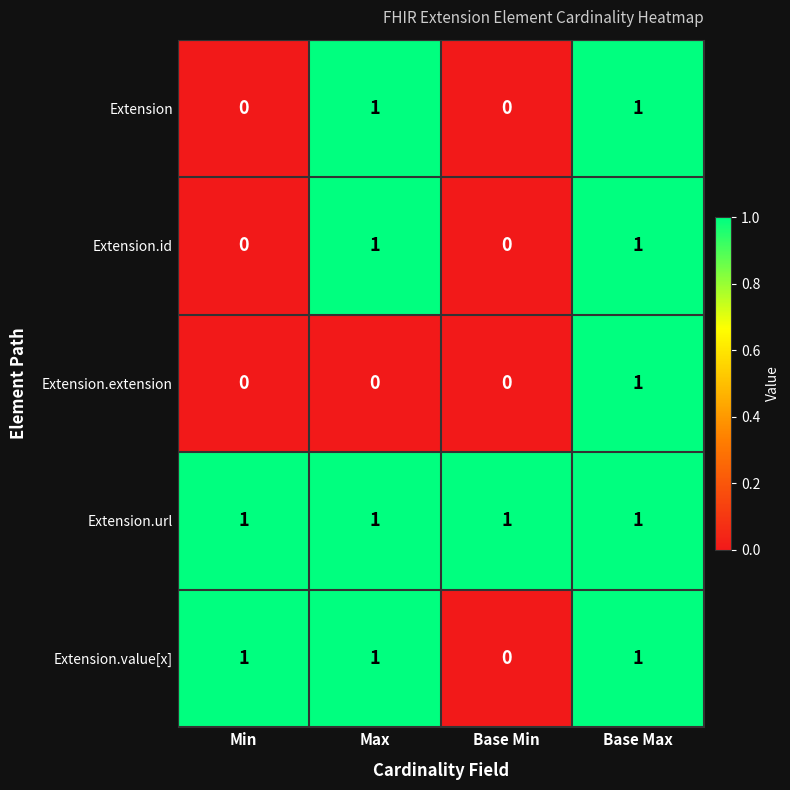

What is the total value across all series at Base Min?

1